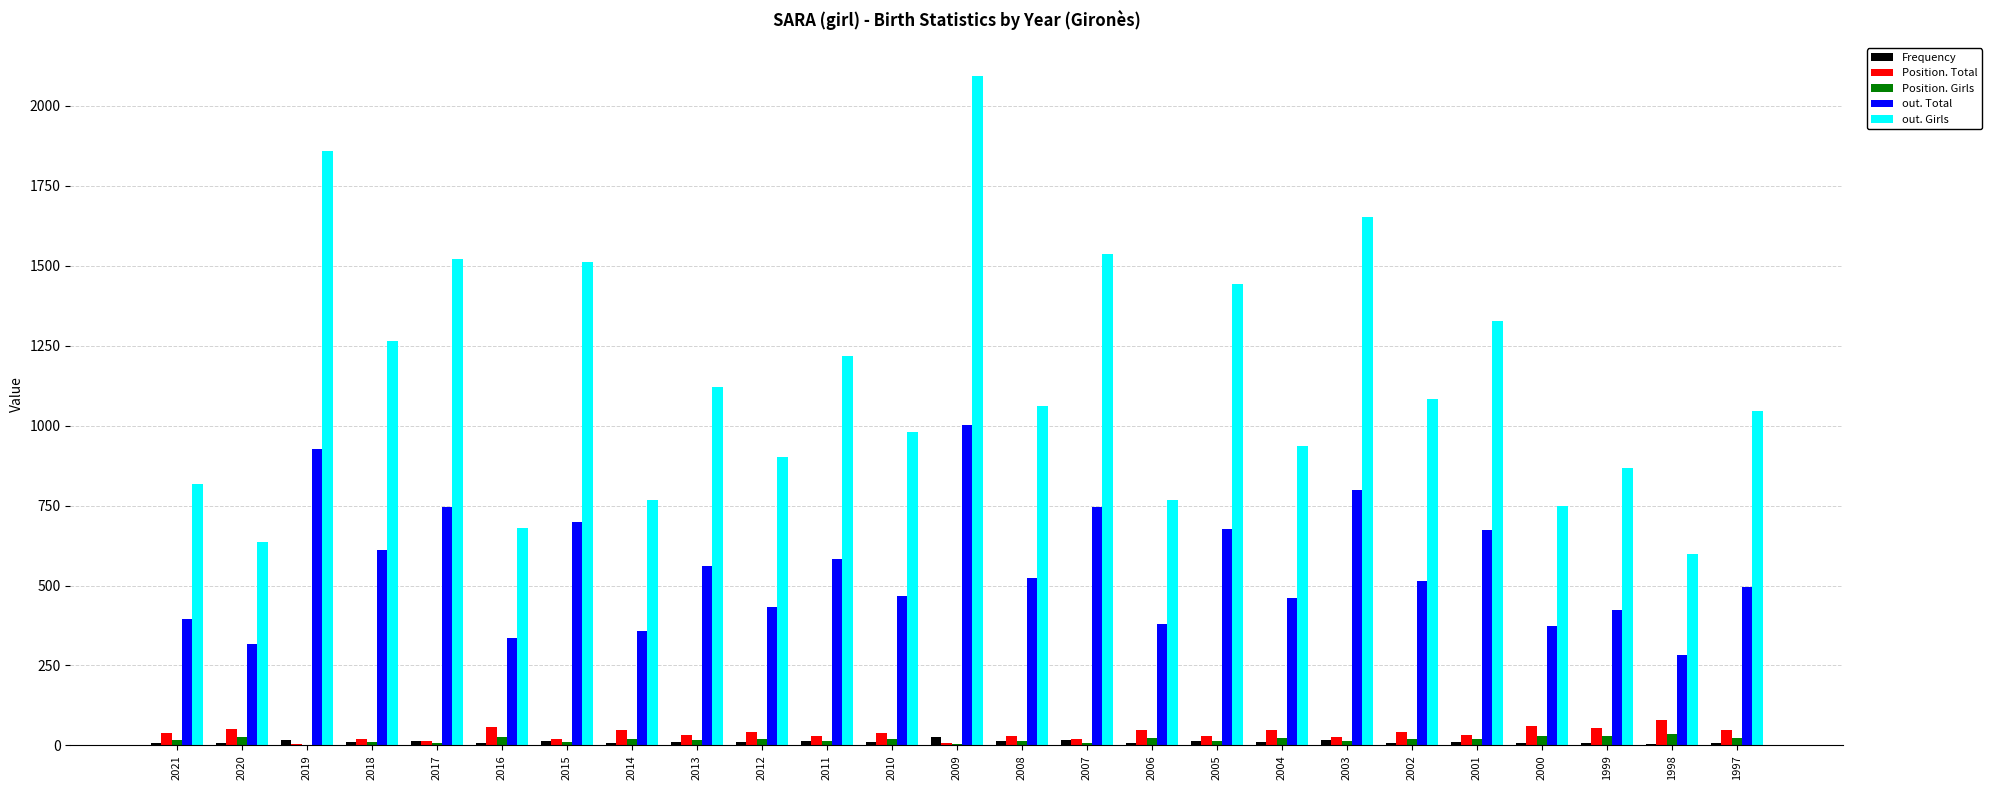

Which series changed the most between 2006 and 2001?

out. Girls